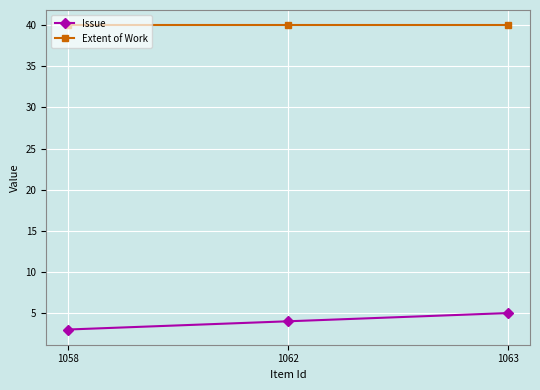

List the labels in order of Issue value, largest first.

1063, 1062, 1058